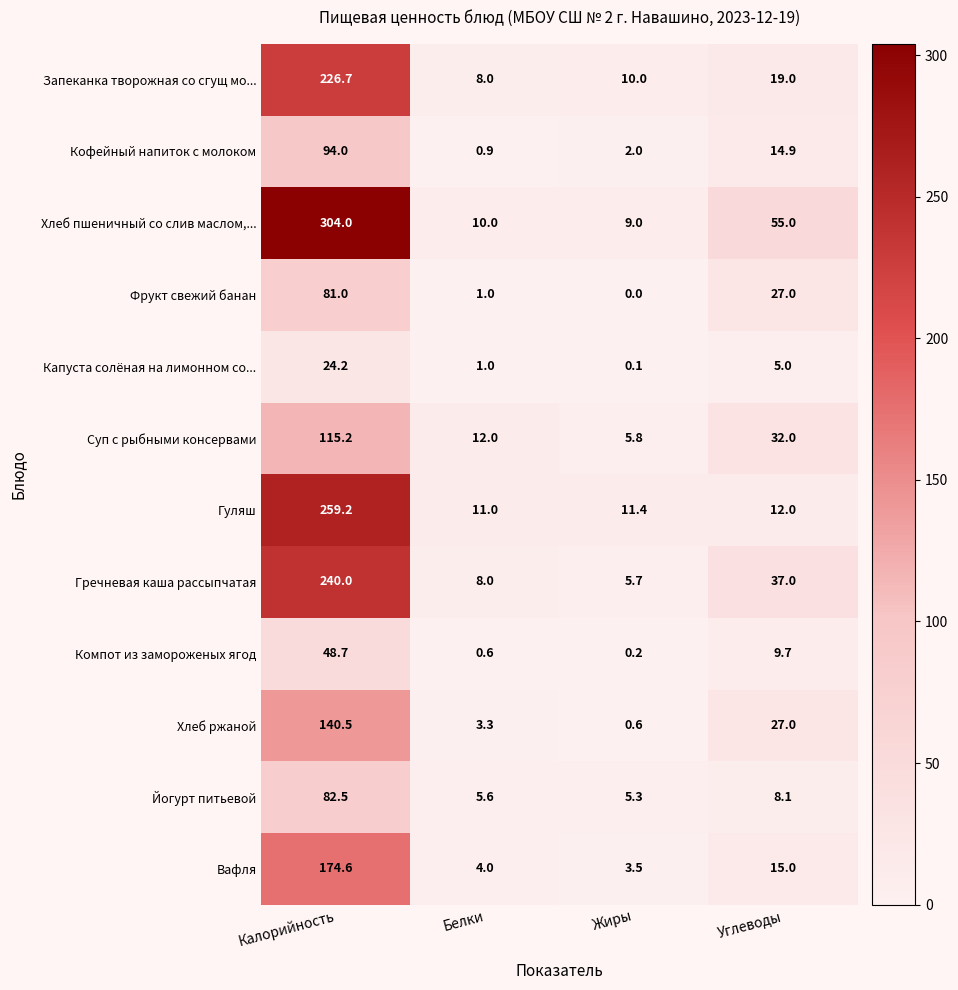

True or false: Запеканка творожная со сгущ мо... has a value of 10.0 at Жиры.

True